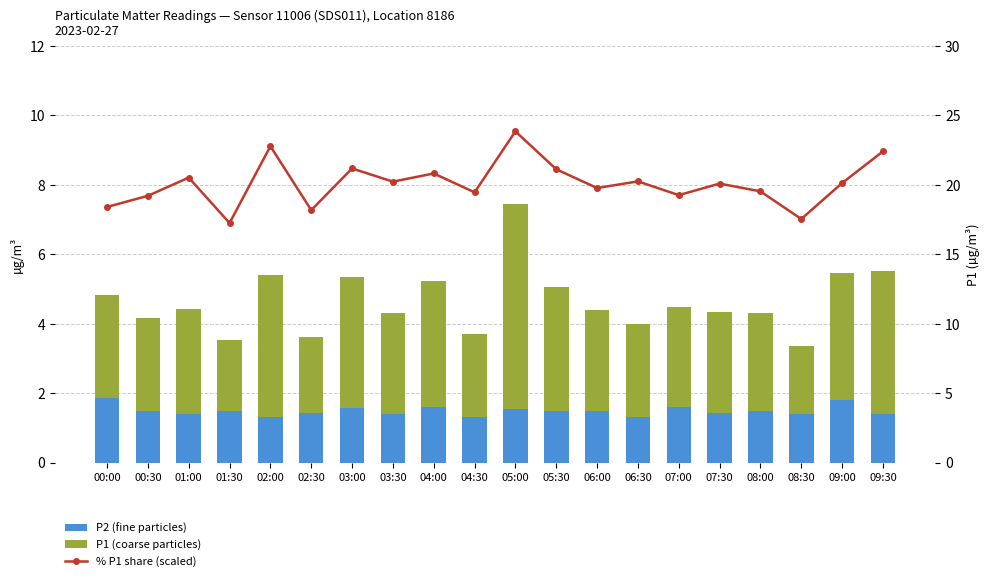

Where does the P1 (coarse particles) series first go above 2?

00:00